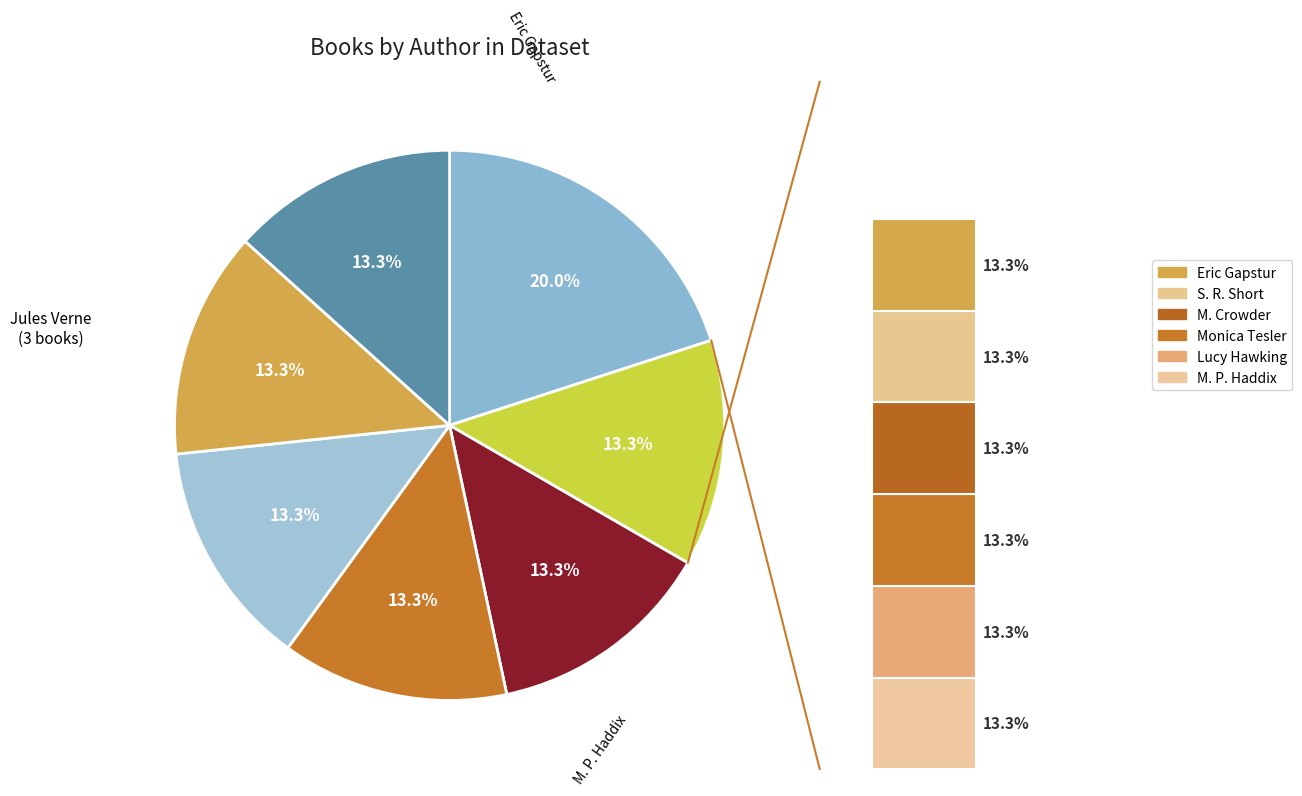

What percentage is the Monica Tesler slice, to the nearest percent?

13%